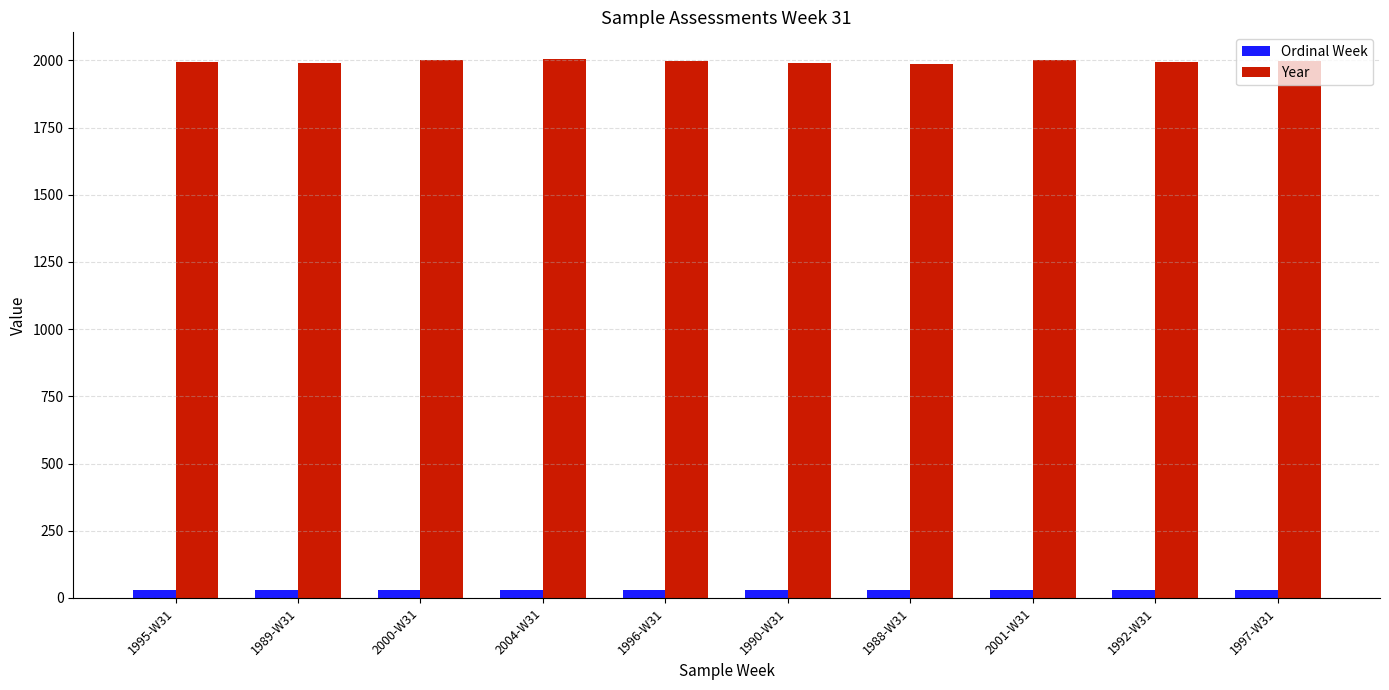

What is the label of the 3rd bar from the left?

2000-W31